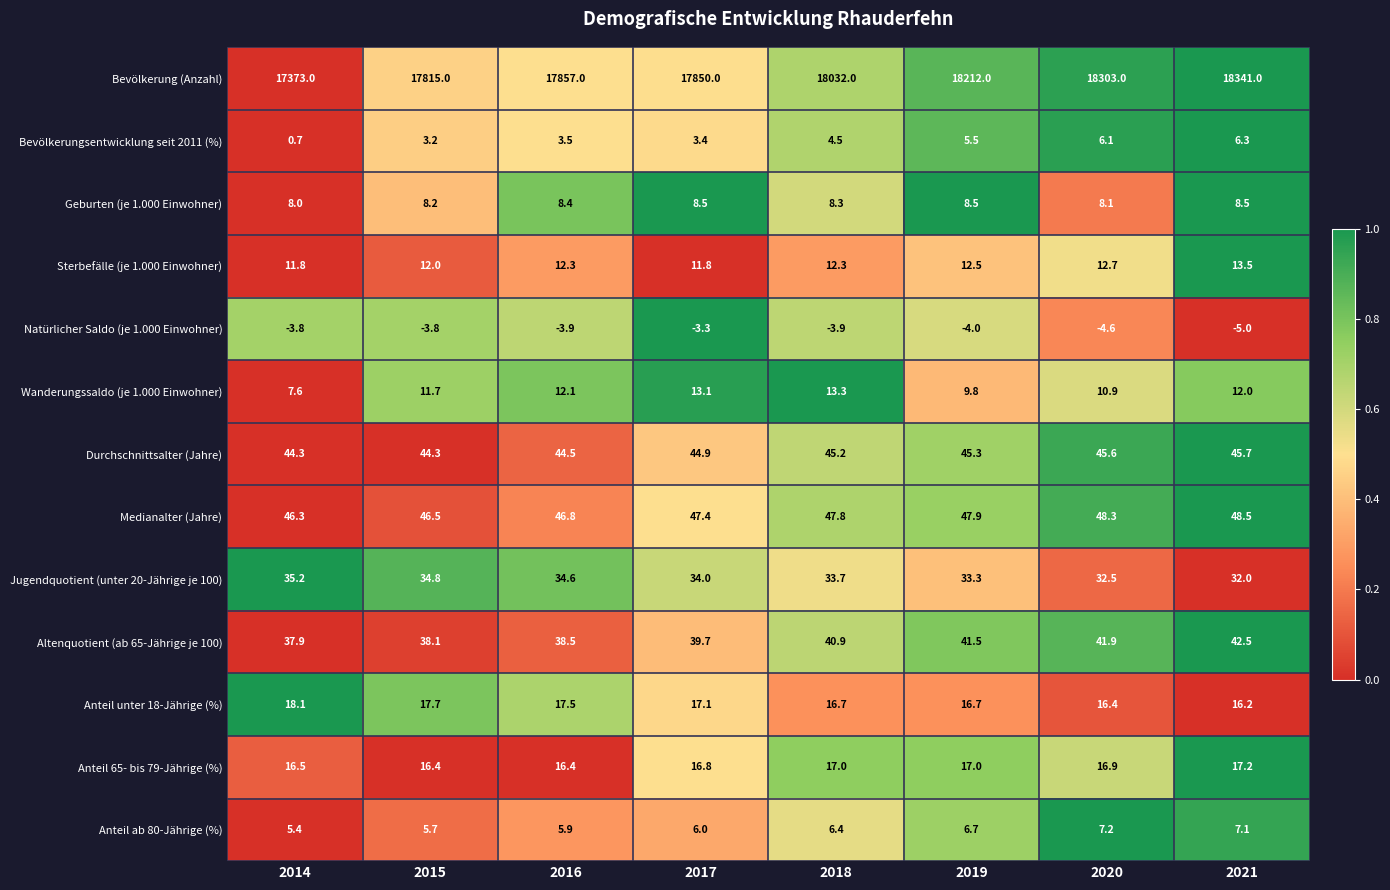

At which label is Wanderungssaldo (je 1.000 Einwohner) closest to 10?

2019